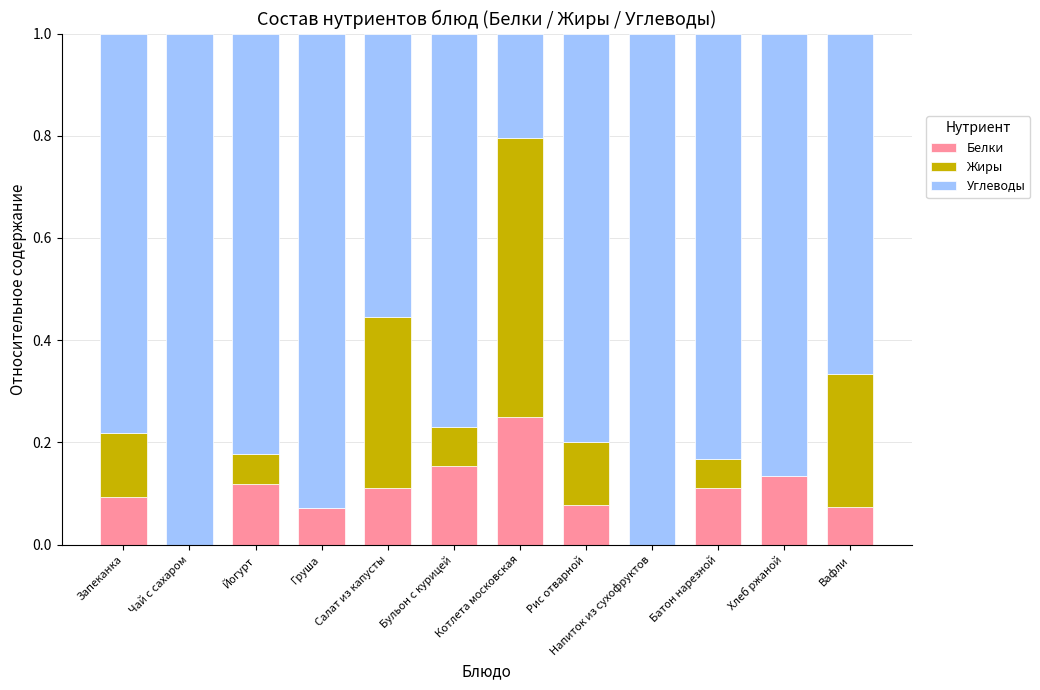

Is it true that Белки equals 0.1 at Йогурт?

True